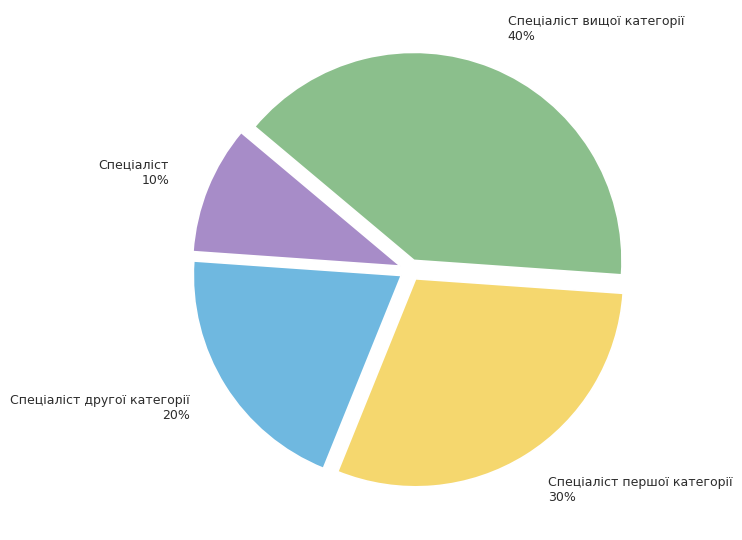

How many slices are in this pie chart?

4